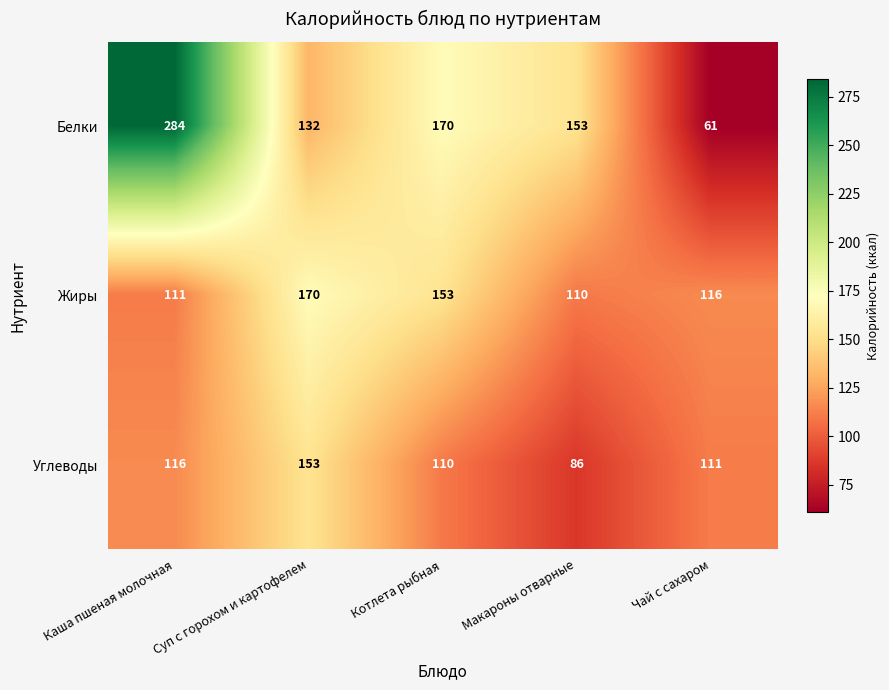

At which label is Углеводы closest to 119?

Каша пшеная молочная